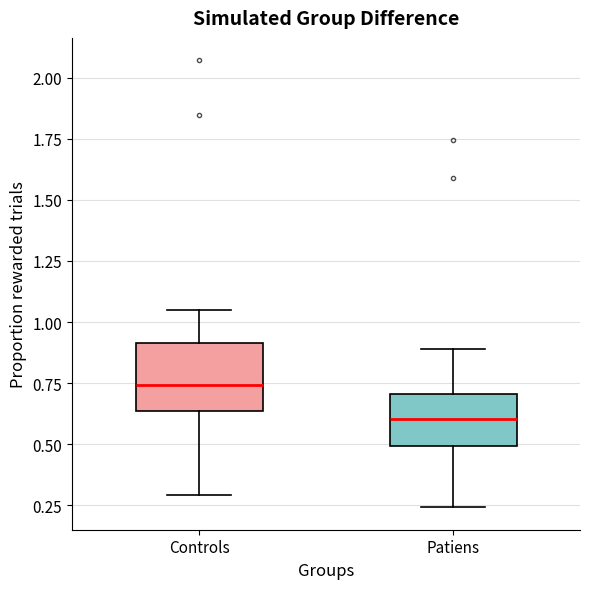

Which box has the highest median line?

Controls